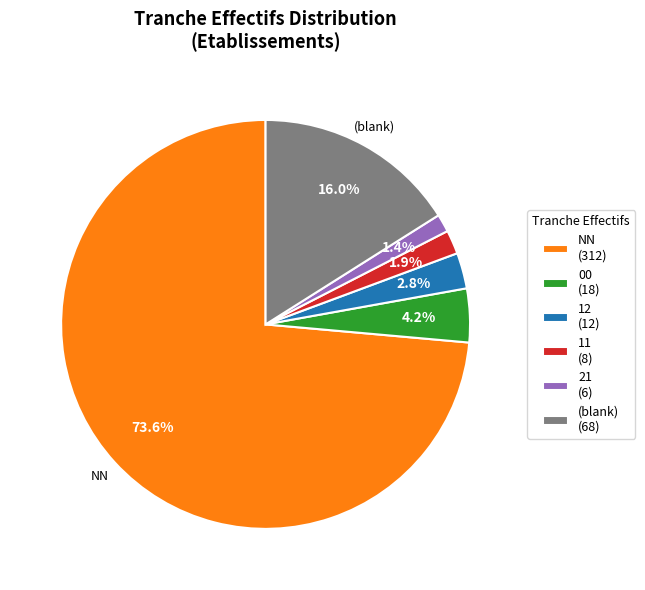

Which has a higher value, 21 (6) or NN (312)?

NN (312)